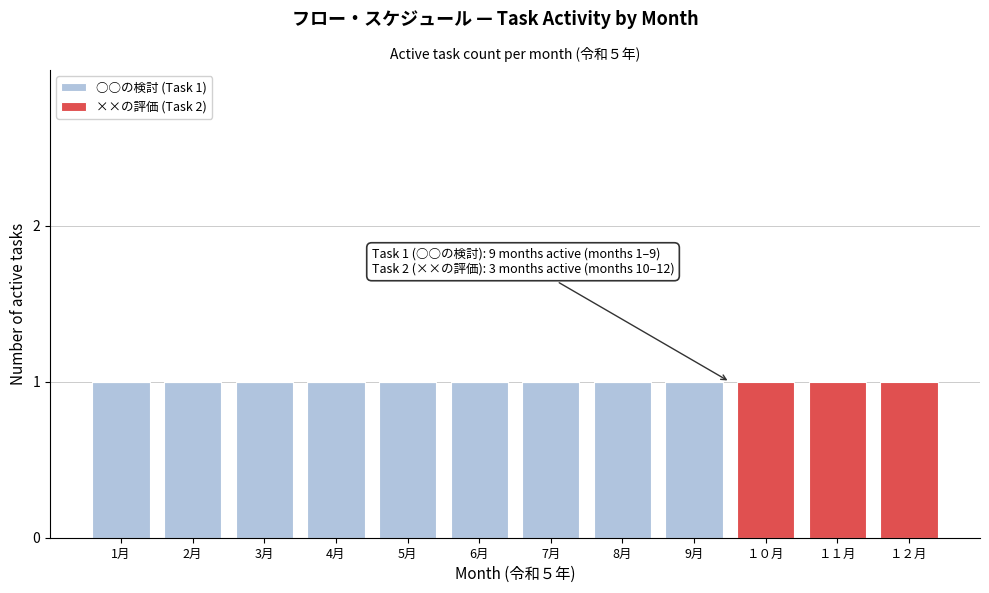

Reading right to left, list the values for the ○○の検討 (Task 1) series.

１２月=0	１１月=0	１０月=0	9月=1	8月=1	7月=1	6月=1	5月=1	4月=1	3月=1	2月=1	1月=1